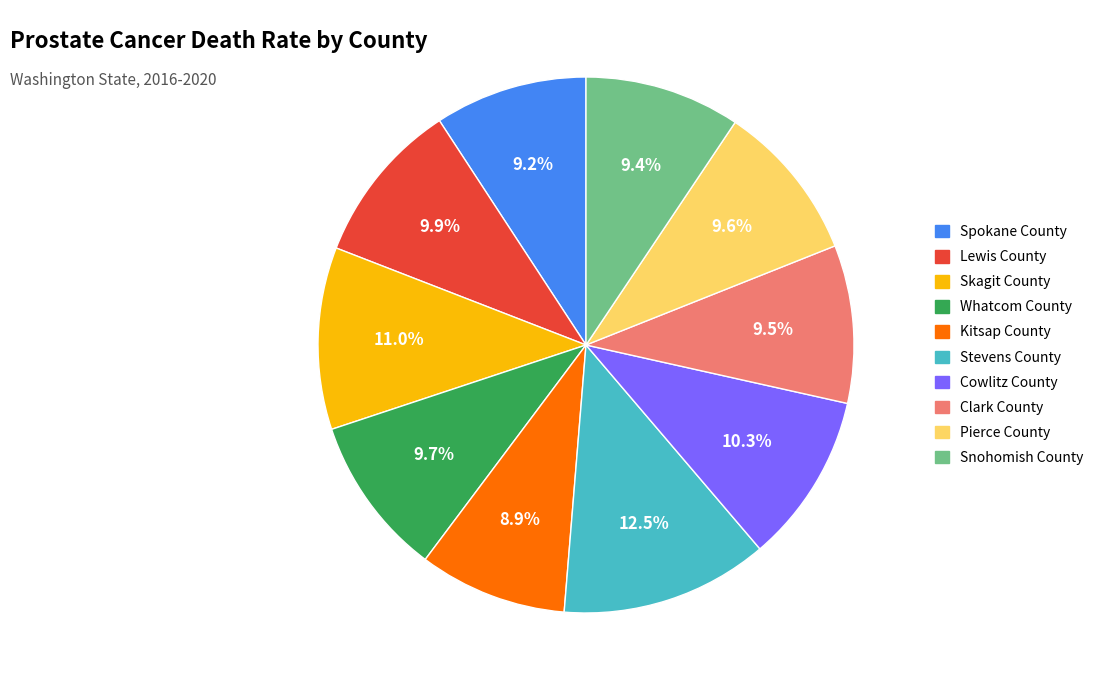

Does Kitsap County represent more than half of the total?

No